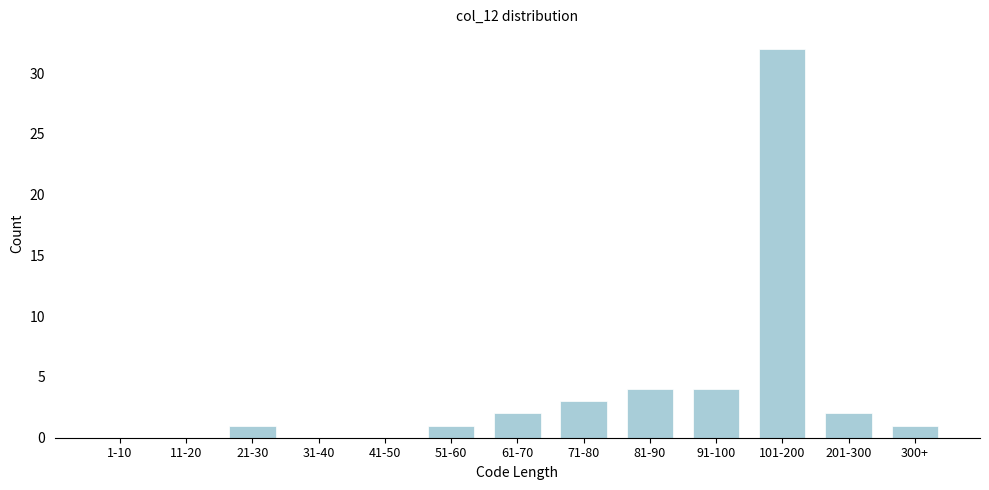

Reading right to left, what are all the values shown in this chart?

300+=1	201-300=2	101-200=32	91-100=4	81-90=4	71-80=3	61-70=2	51-60=1	41-50=0	31-40=0	21-30=1	11-20=0	1-10=0